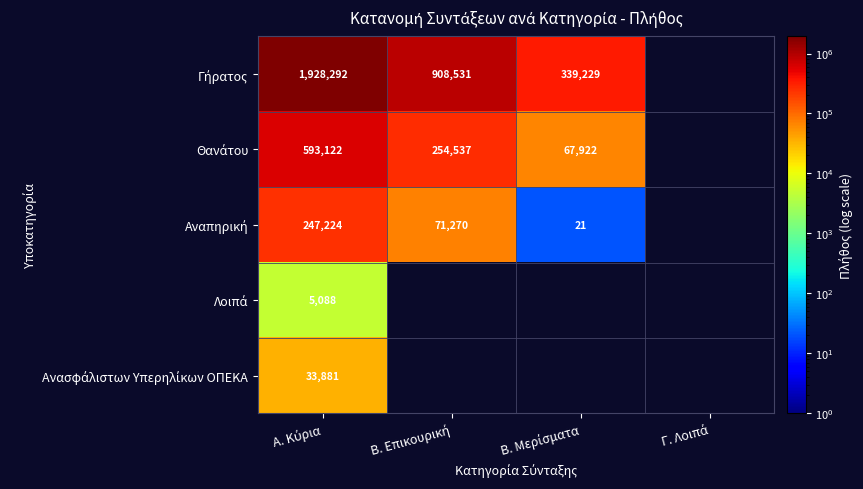

What is the maximum value for Ανασφάλιστων Υπερηλίκων ΟΠΕΚΑ?

33881